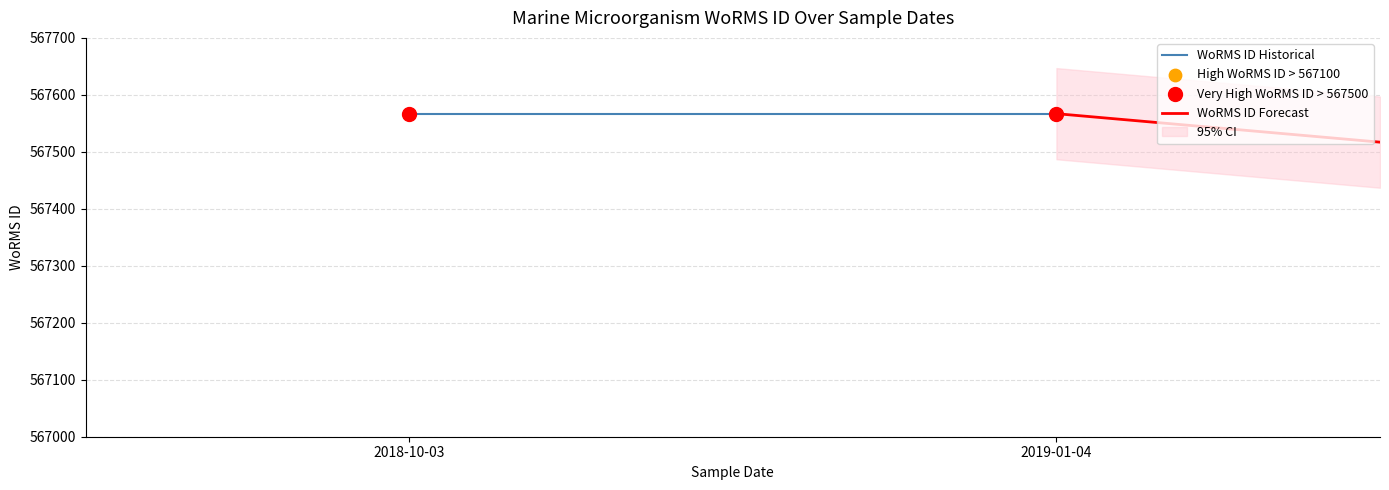

At how many categories does at least one series exceed 567566?

2